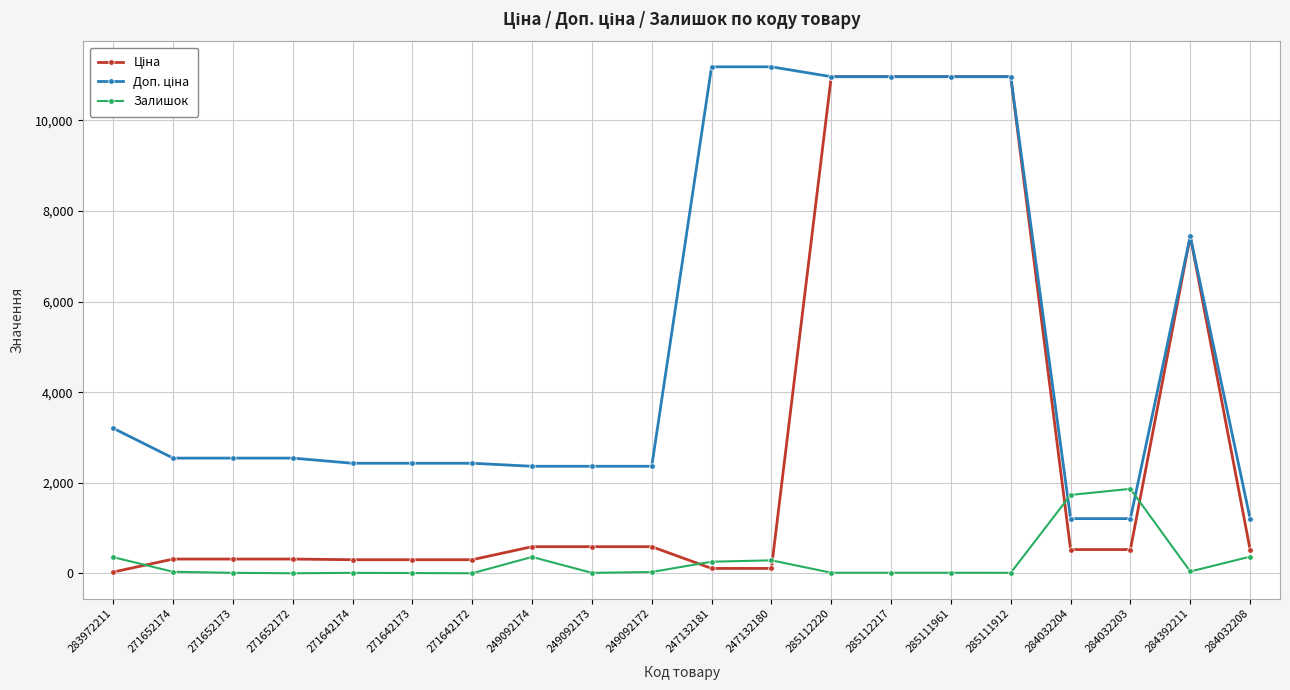

At how many categories does at least one series exceed 1582?

19